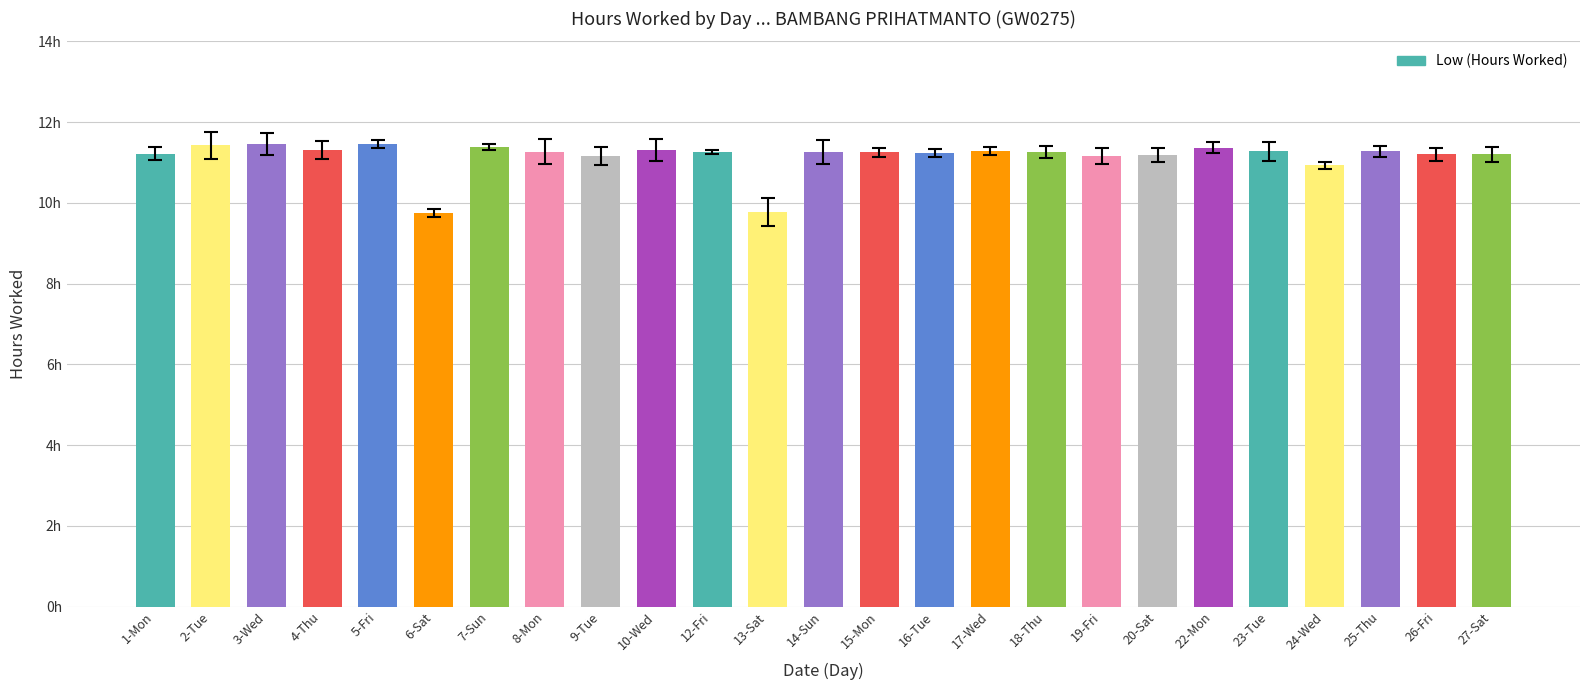

What is the minimum value shown in the chart?

9.7